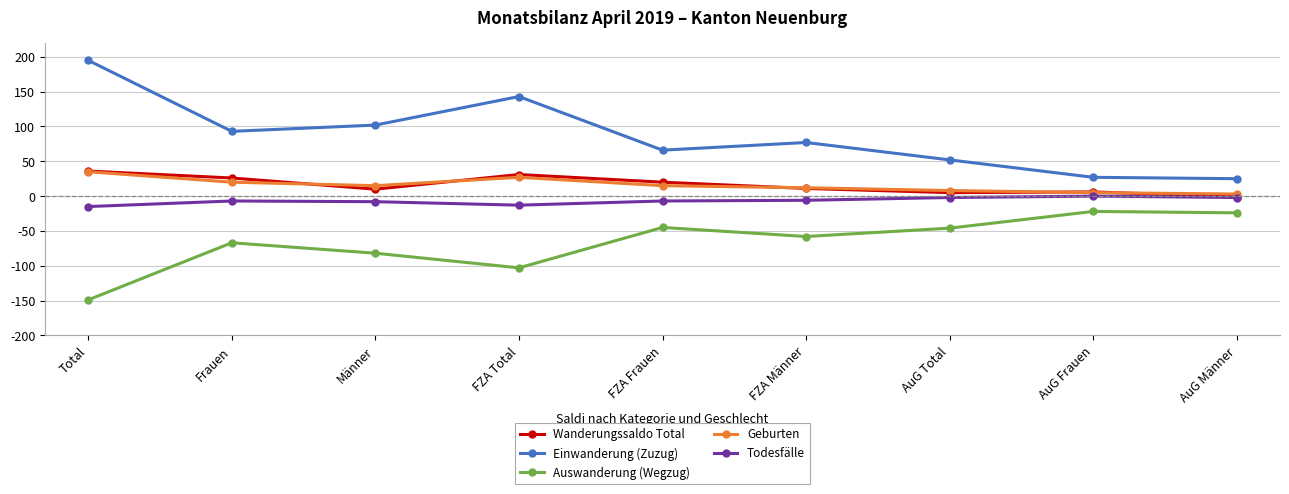

True or false: Auswanderung (Wegzug) and Todesfälle intersect in this chart.

False